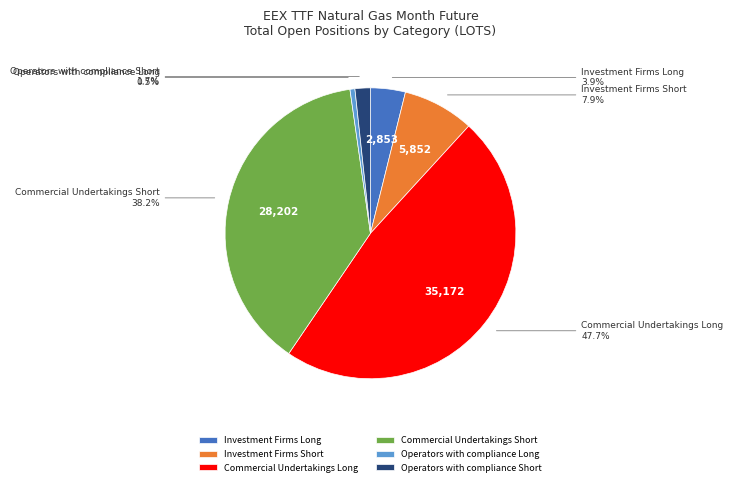

What percentage is the Investment Firms Long slice, to the nearest percent?

4%